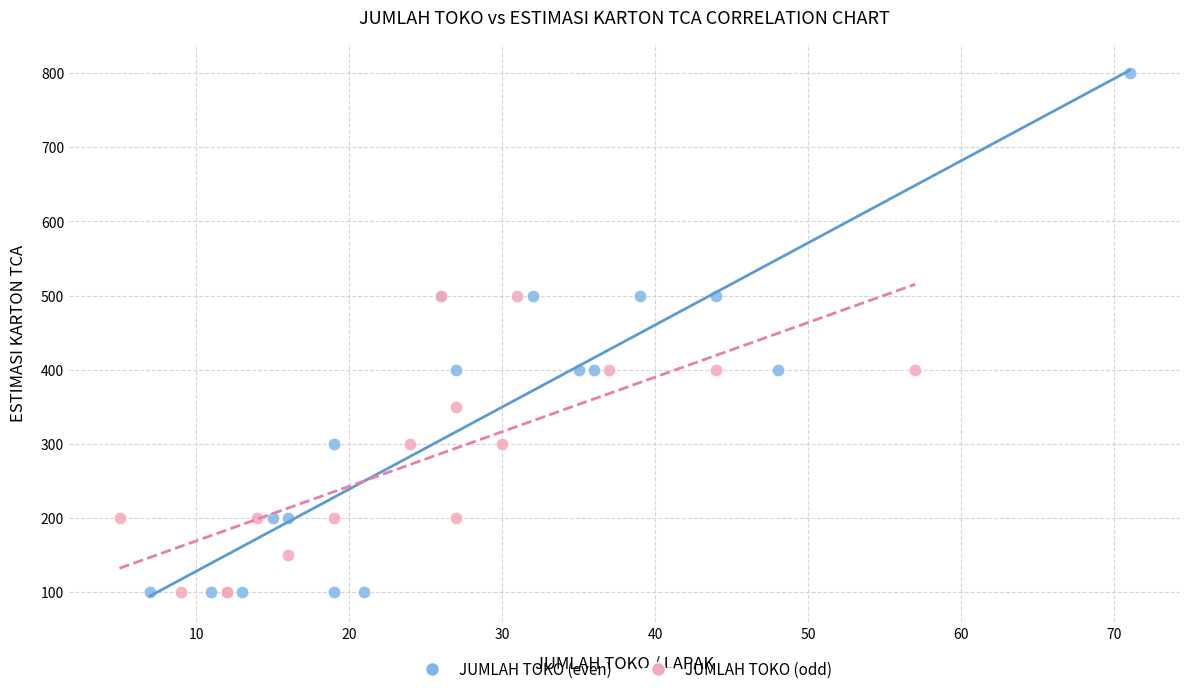

Which series contains the highest Y value?

JUMLAH TOKO (even)